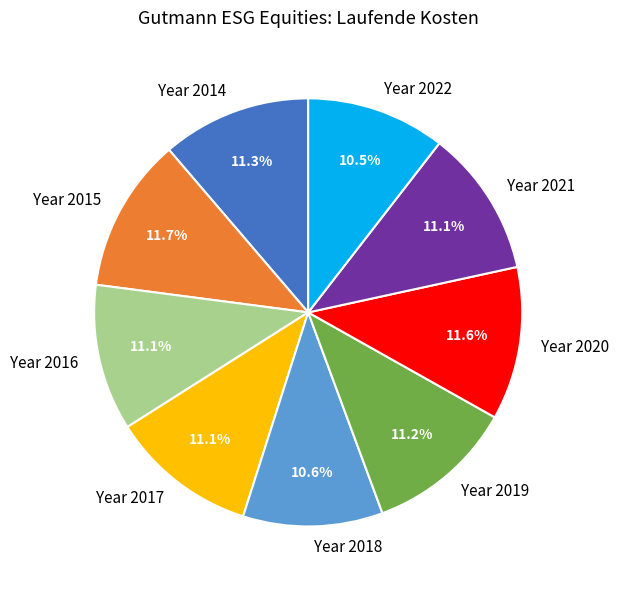

Does any single category account for the majority?

No